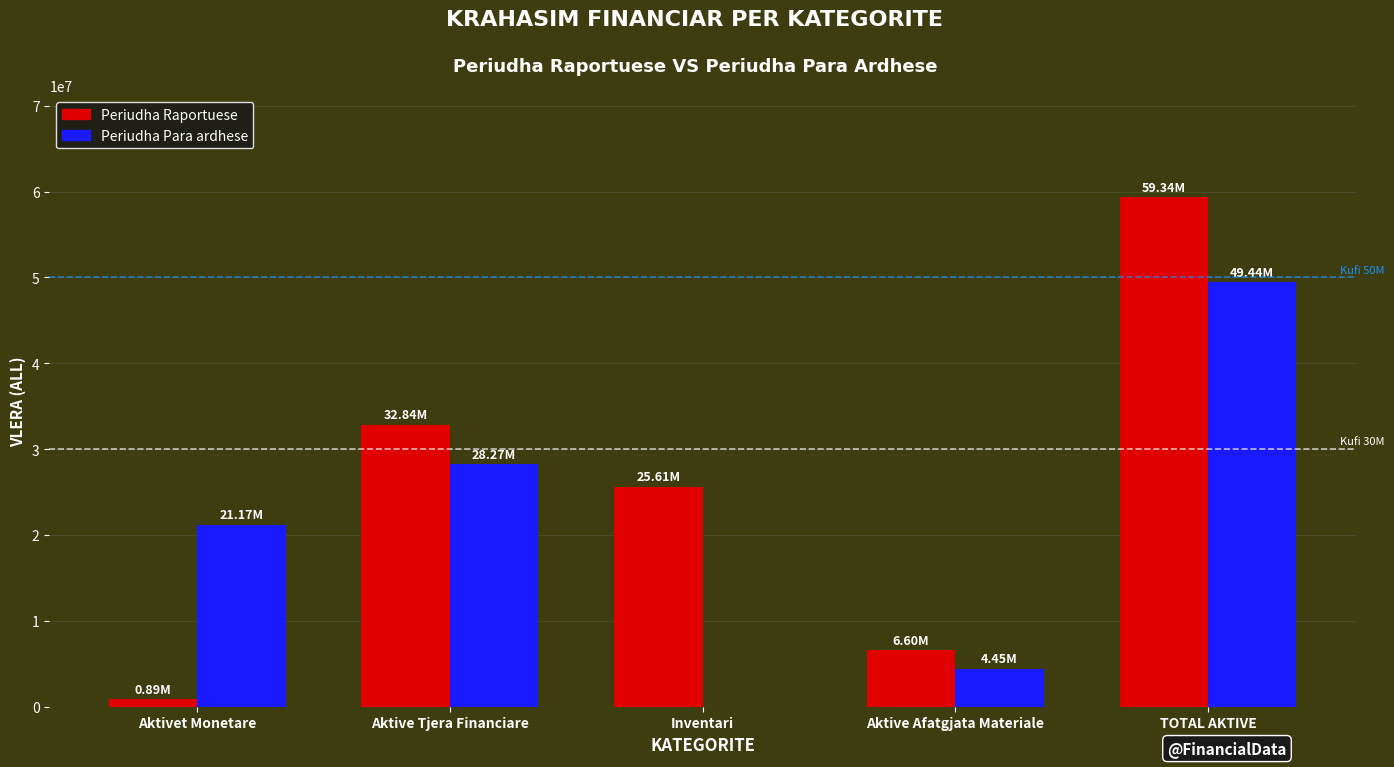

Which series has the largest total across all categories?

Periudha Raportuese